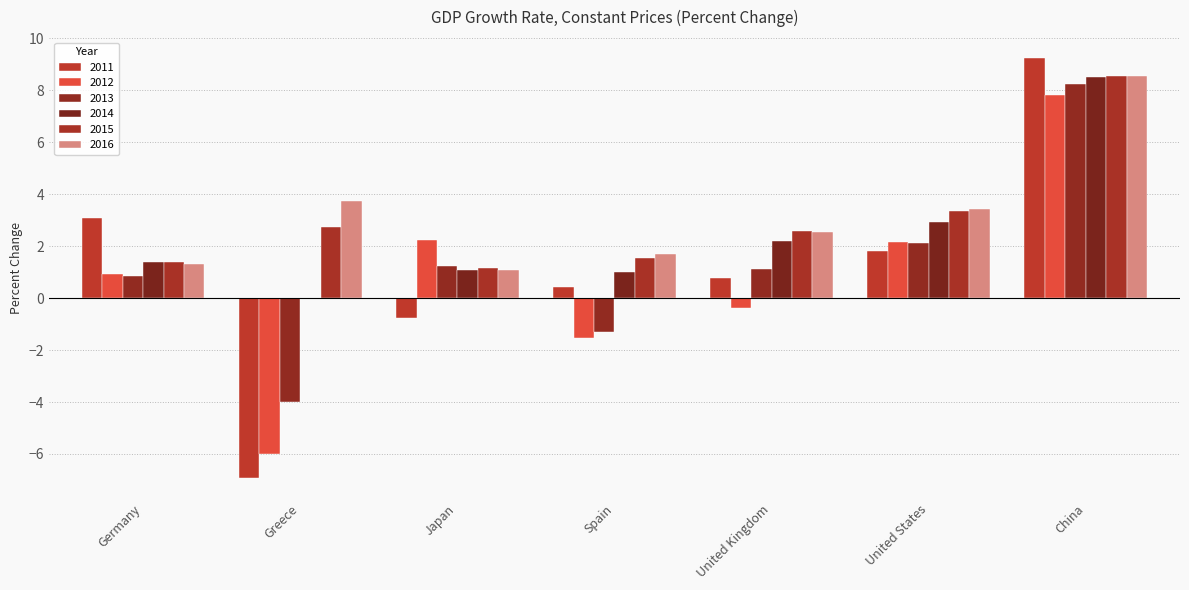

What is the spread (max minus min) of values at Japan?

3.0